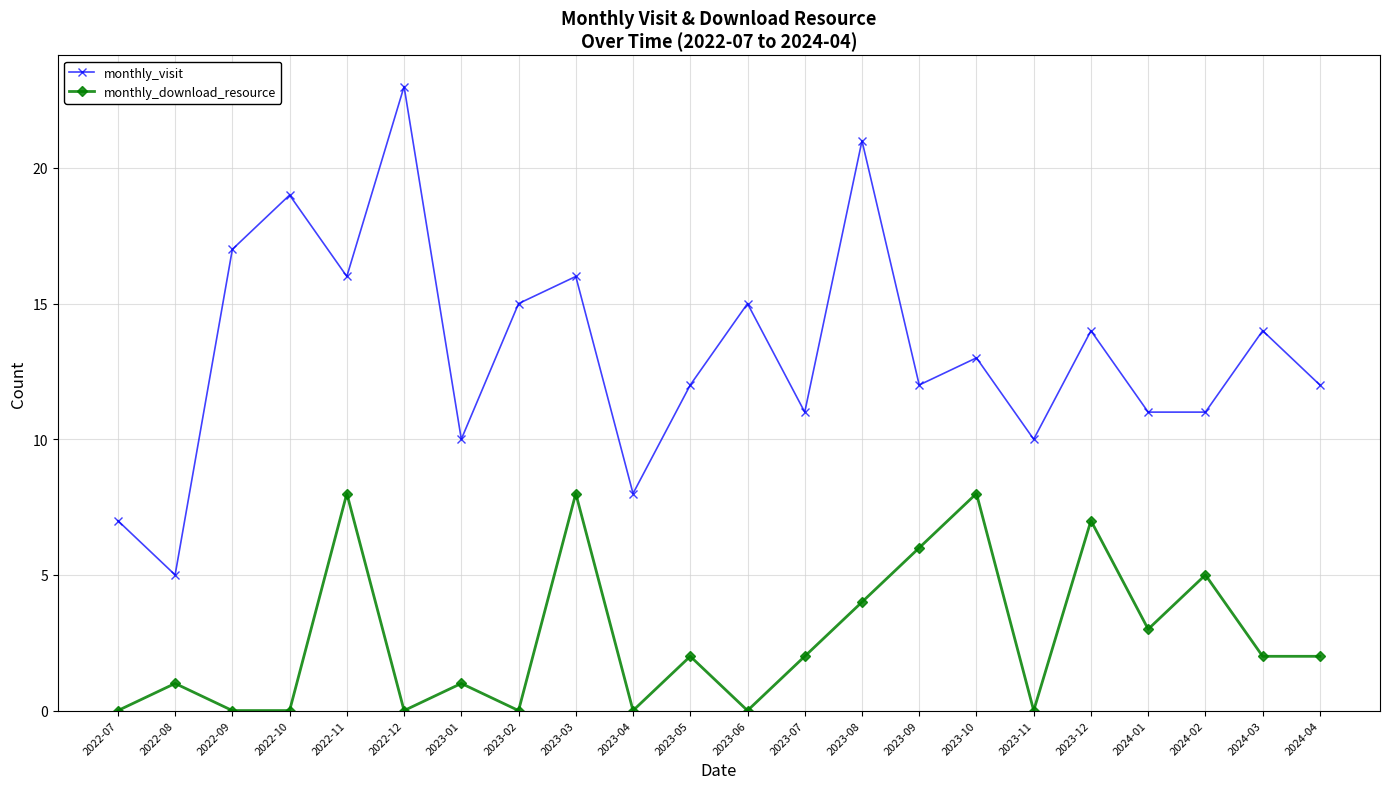

What is the spread (max minus min) of values at 2023-06?

15